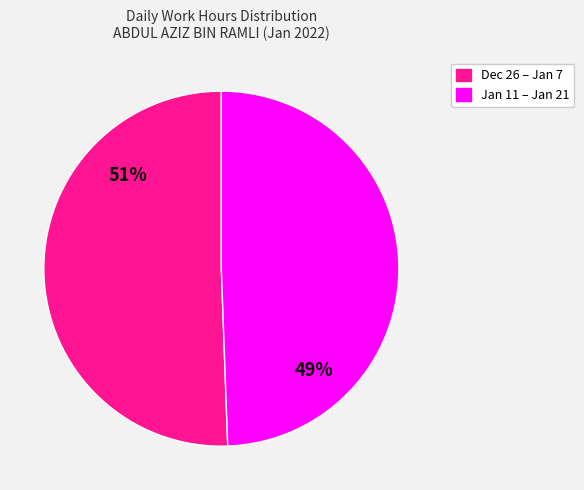

To the nearest percent, what is the average slice percentage?

50%